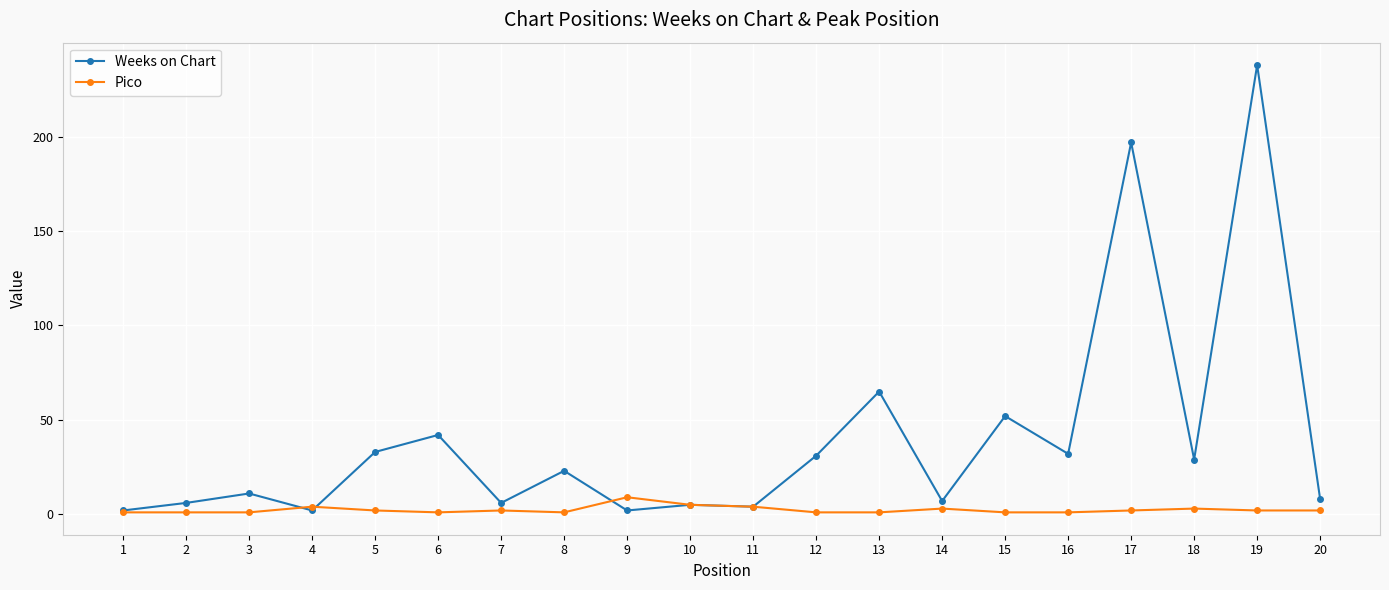

What is the total value across all series at 17?

199